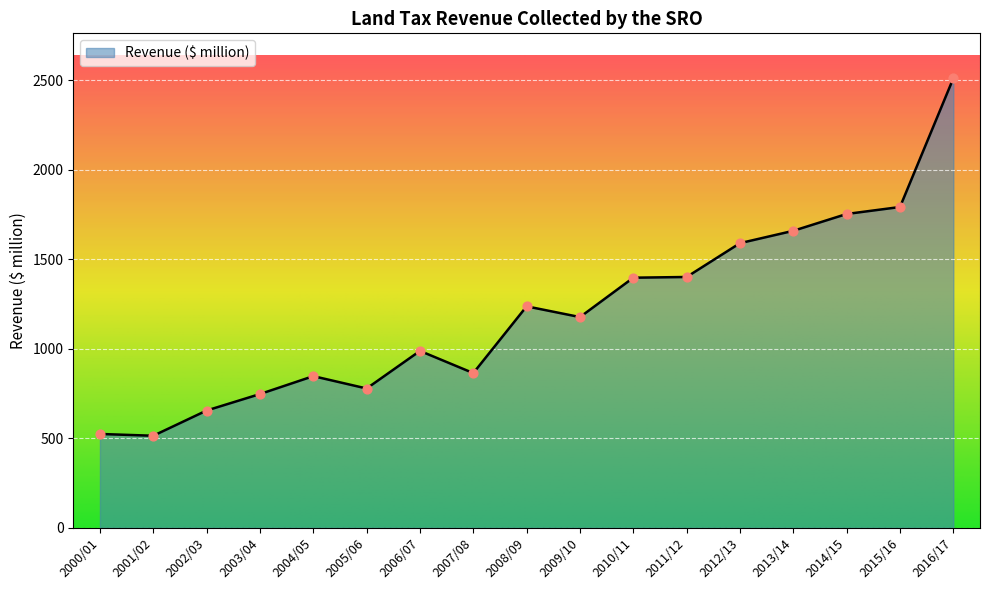

Approximately how many times larger is the value at 2006/07 compared to 2015/16?

0.6